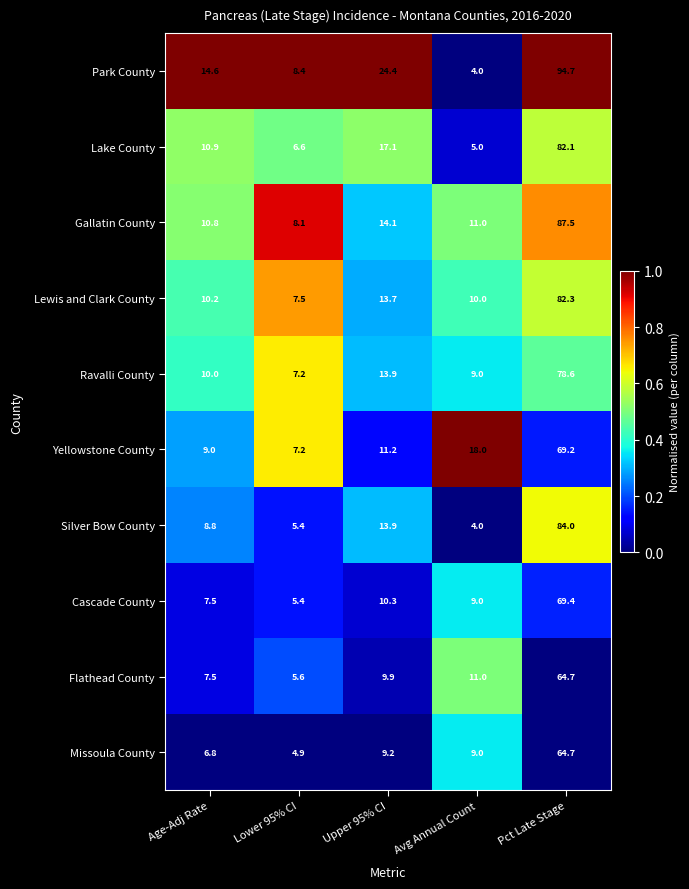

The value of Cascade County at Upper 95% CI is 10.3. True or false?

True